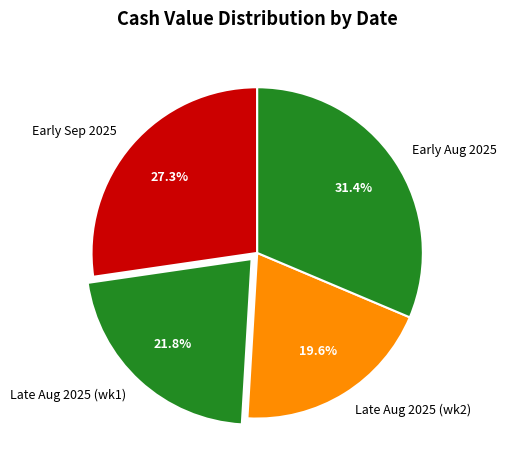

Is there a majority slice in this chart?

No